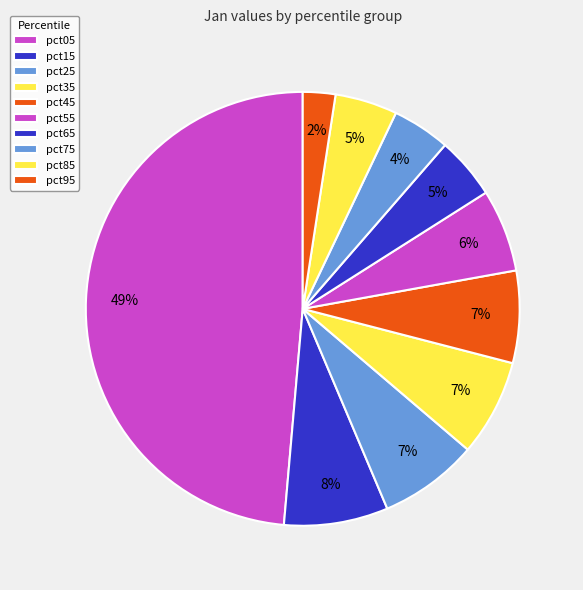

What percentage is NOT represented by pct35?

92.8%